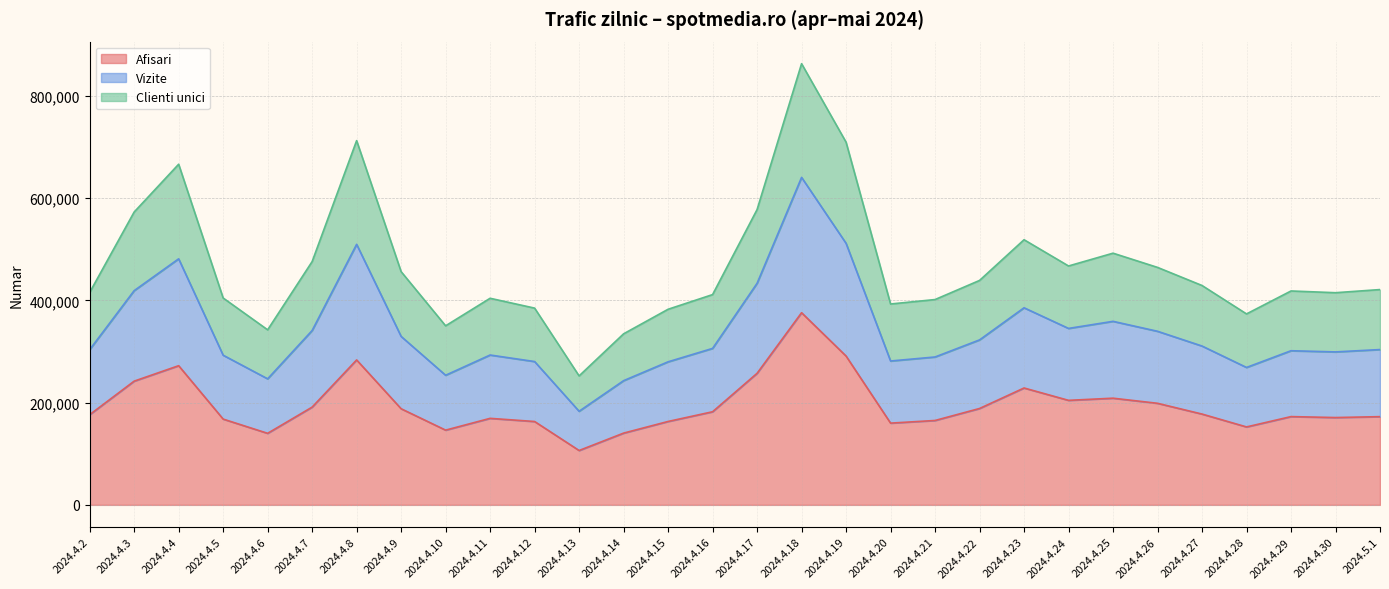

What is the maximum value for Afisari?

375789